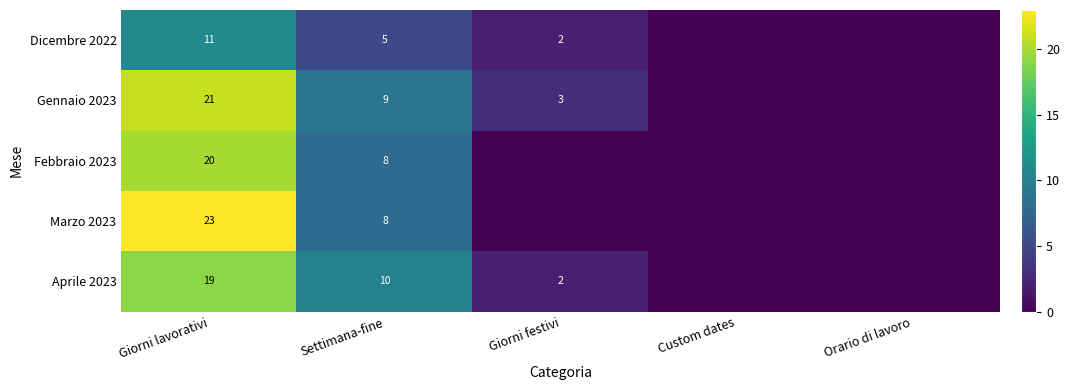

Rank the series at Giorni lavorativi from highest to lowest value.

Marzo 2023, Gennaio 2023, Febbraio 2023, Aprile 2023, Dicembre 2022